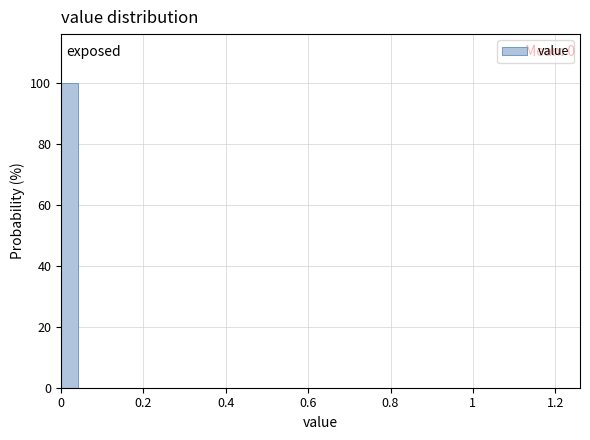

Around what value on the x-axis is the tallest bar? Give the approximate position of its centre, as read against the axis.

0.02